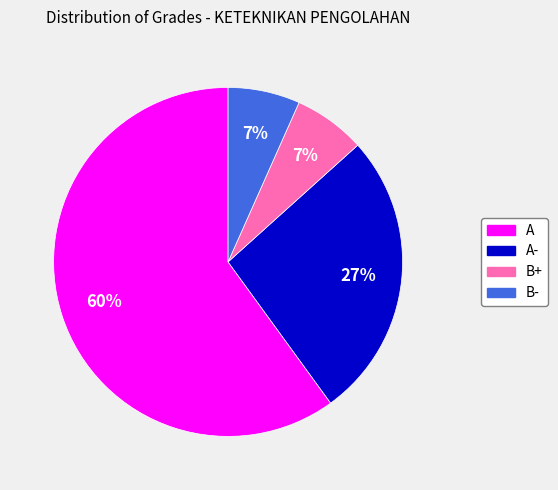

Does any single category account for the majority?

Yes